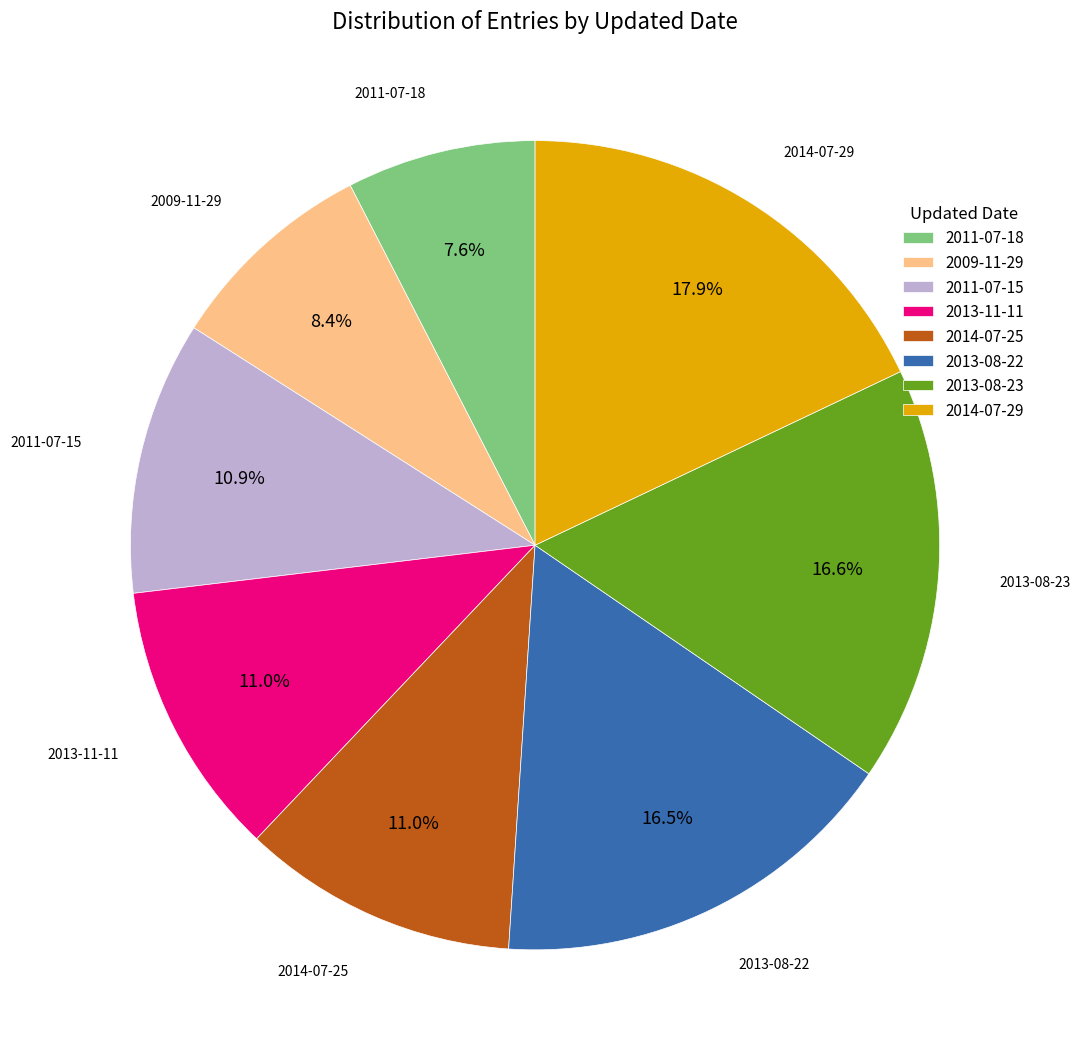

To the nearest percent, what is the difference between the 2013-11-11 and 2013-08-23 slice percentages?

6%